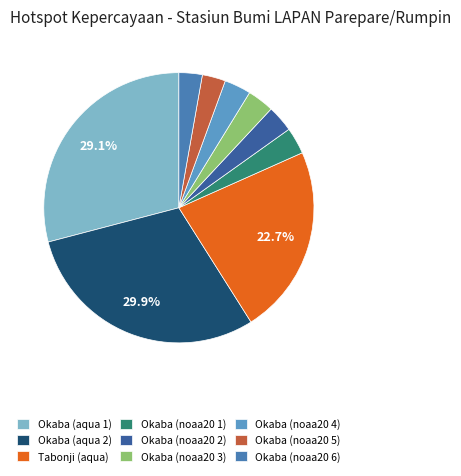

Which category has the biggest portion of the pie?

Okaba (aqua 2)